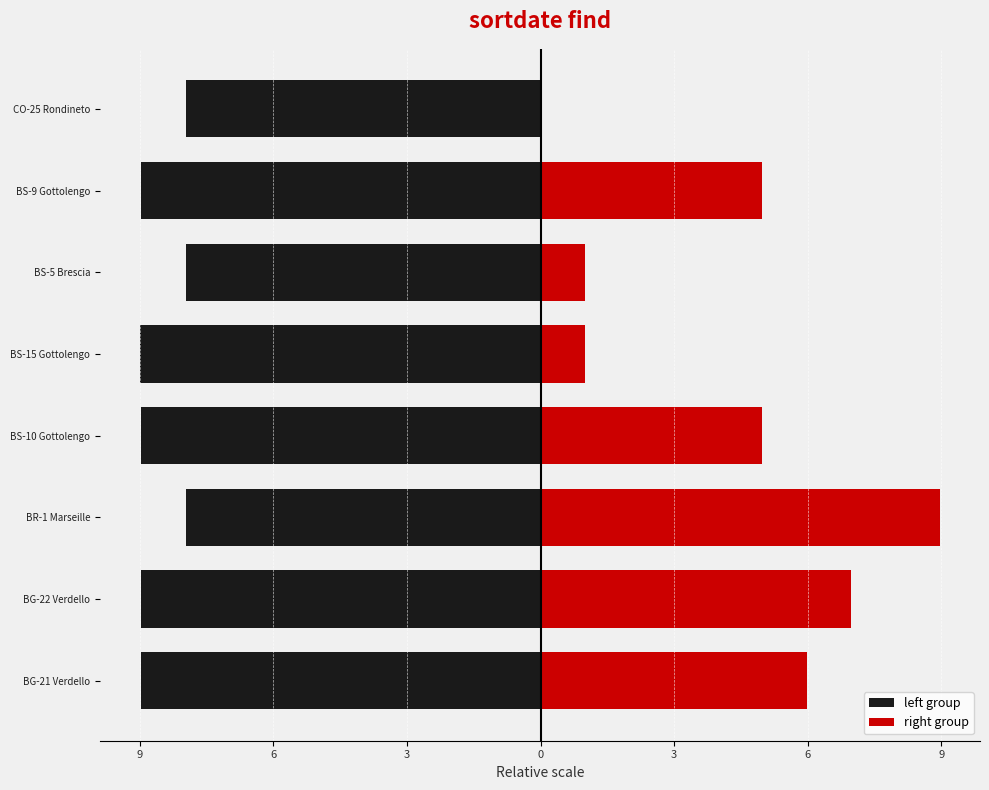

Count the right group values in the range 1 to 7.

6